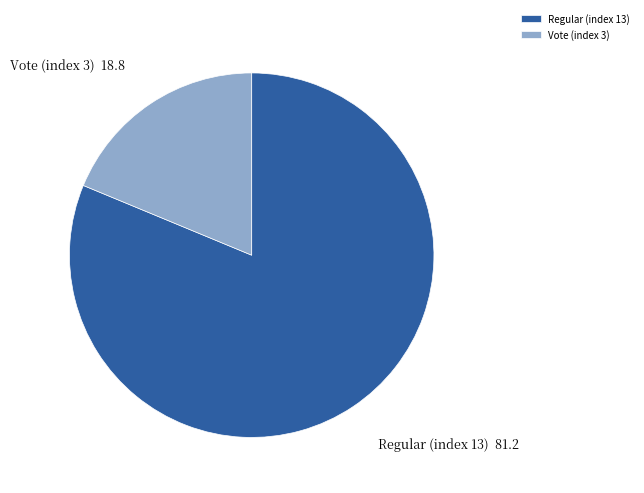

Do Regular (index 13) and Vote (index 3) together represent more than half of the pie?

Yes